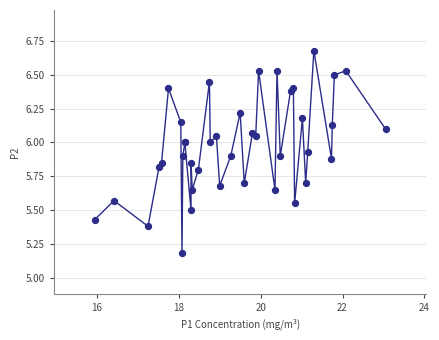

What Y value in the scatter plot is closest to 5?

5.2